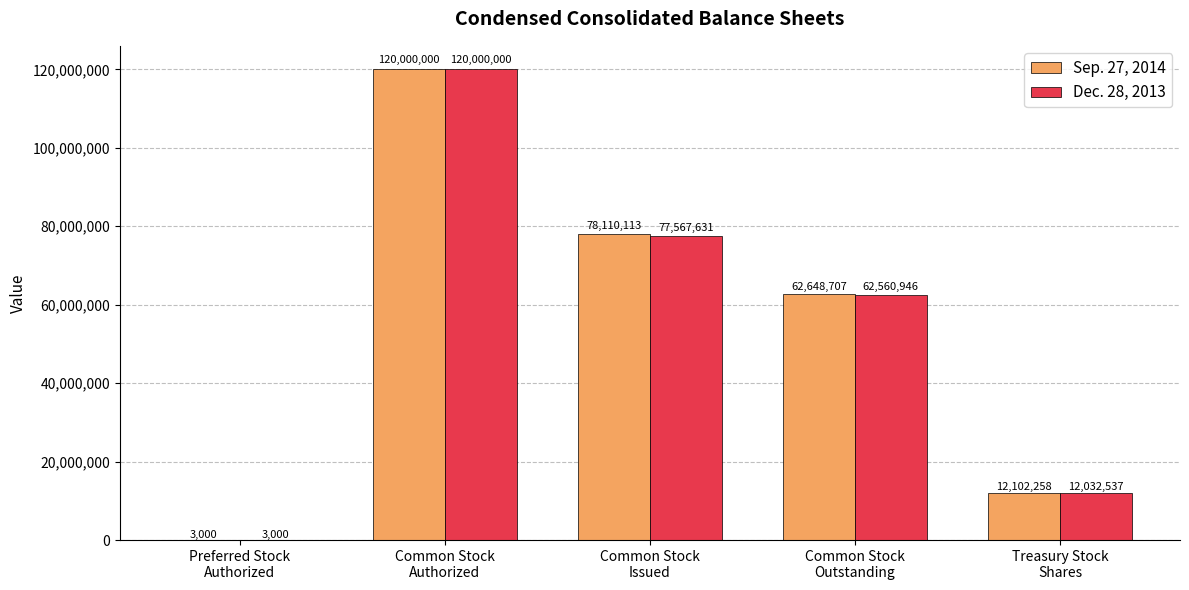

Count the Dec. 28, 2013 values in the range 12032537 to 77567631.

3